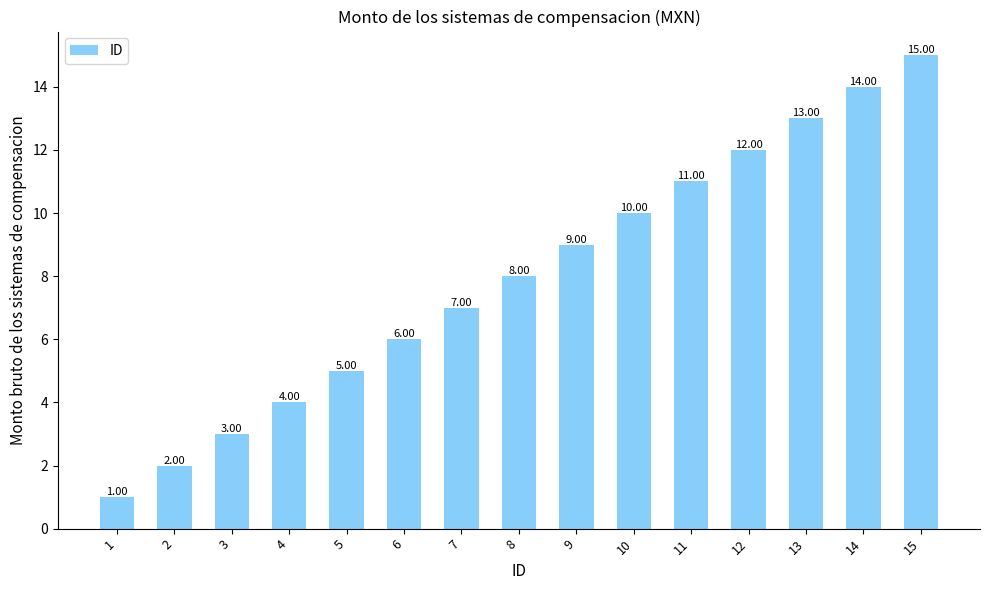

True or false: the data shows 7 at 7.

True